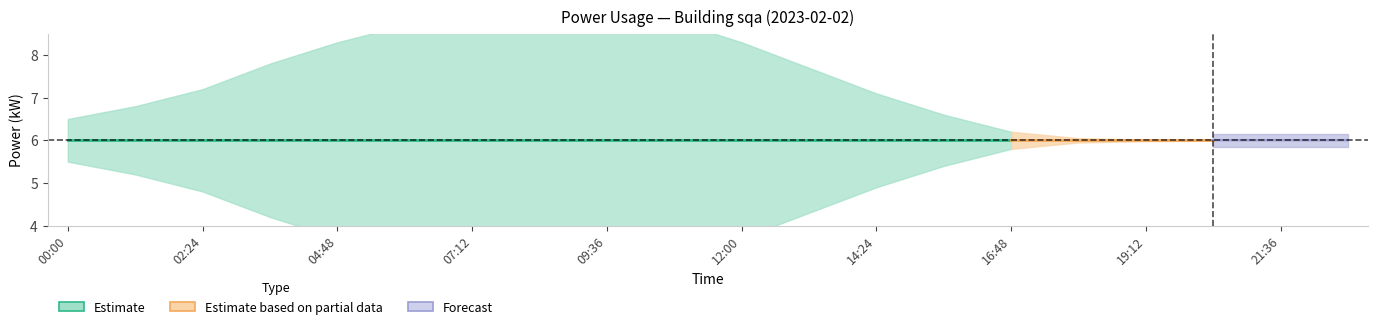

What is the difference between the maximum and minimum values in the power_lower series?

3.2